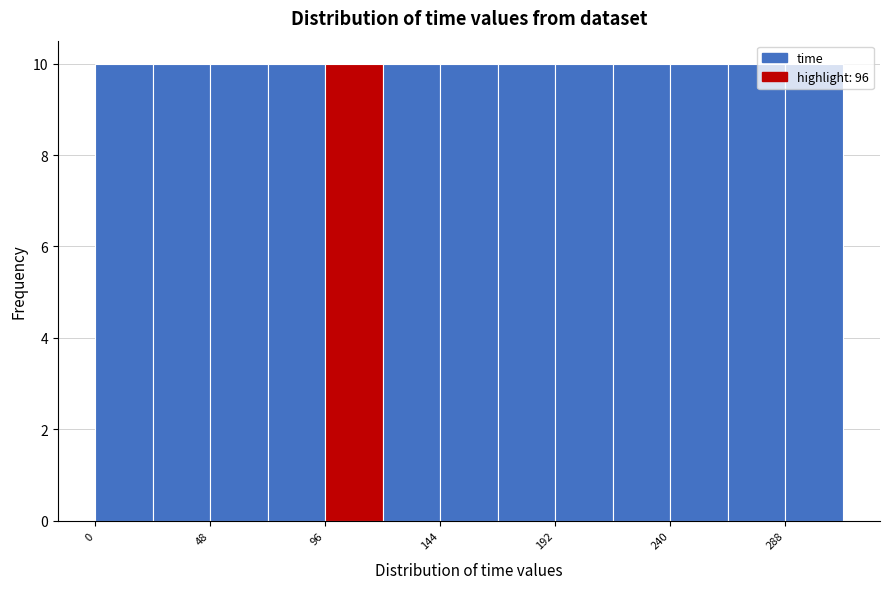

Reading left to right, list every bar in this chart as the range it spans on the x-axis followed by its height. Neither the bar edges nor the heights are printed on the chart, so give them approximately, as read against the axes.

0 to 24: 10
24 to 48: 10
48 to 72: 10
72 to 96: 10
96 to 120: 10
120 to 144: 10
144 to 168: 10
168 to 192: 10
192 to 216: 10
216 to 240: 10
240 to 264: 10
264 to 288: 10
288 to 312: 10